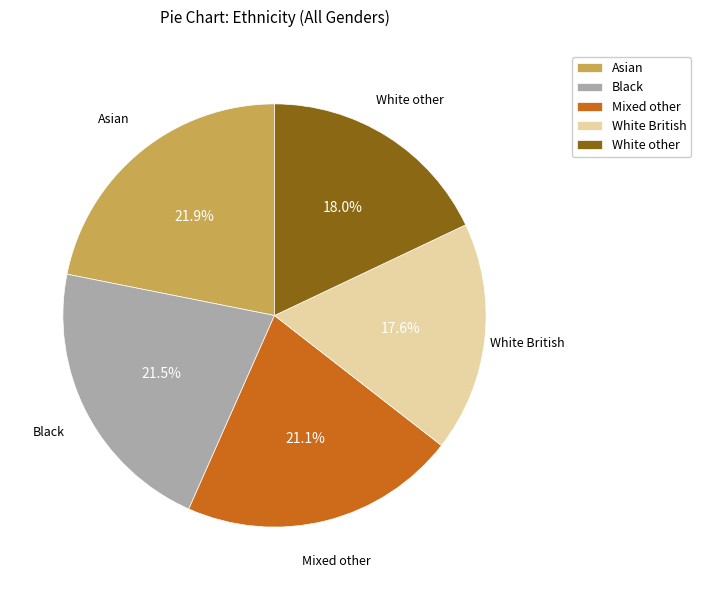

How many segments does this pie chart have?

5